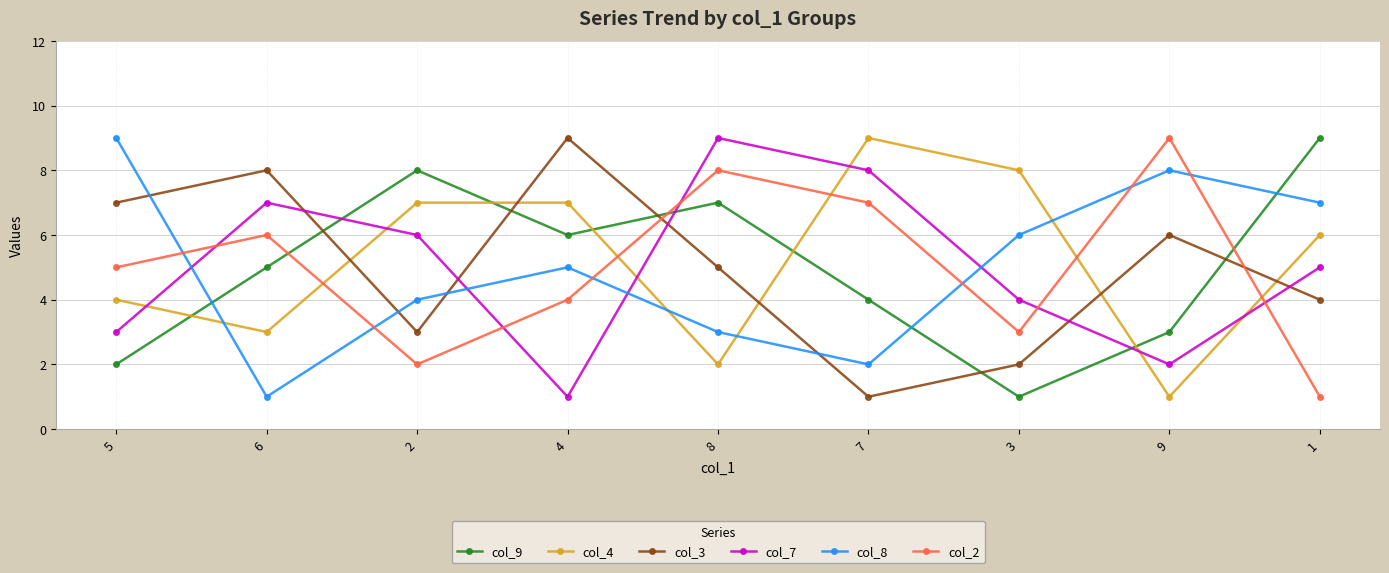

What is the sum of all col_9 values?

45